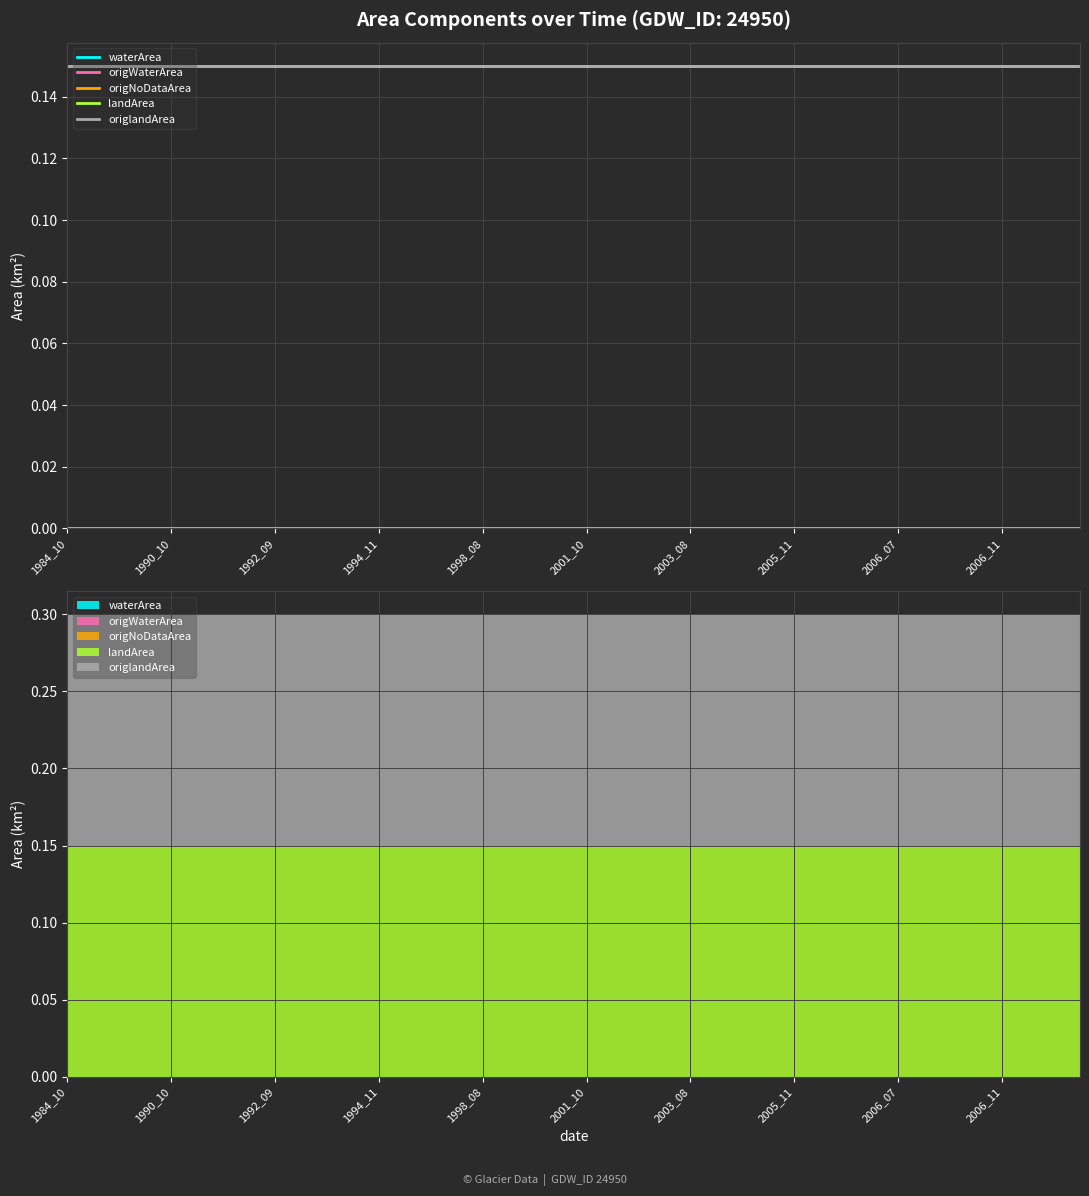

At which category is the sum across all series the highest?

1984_10